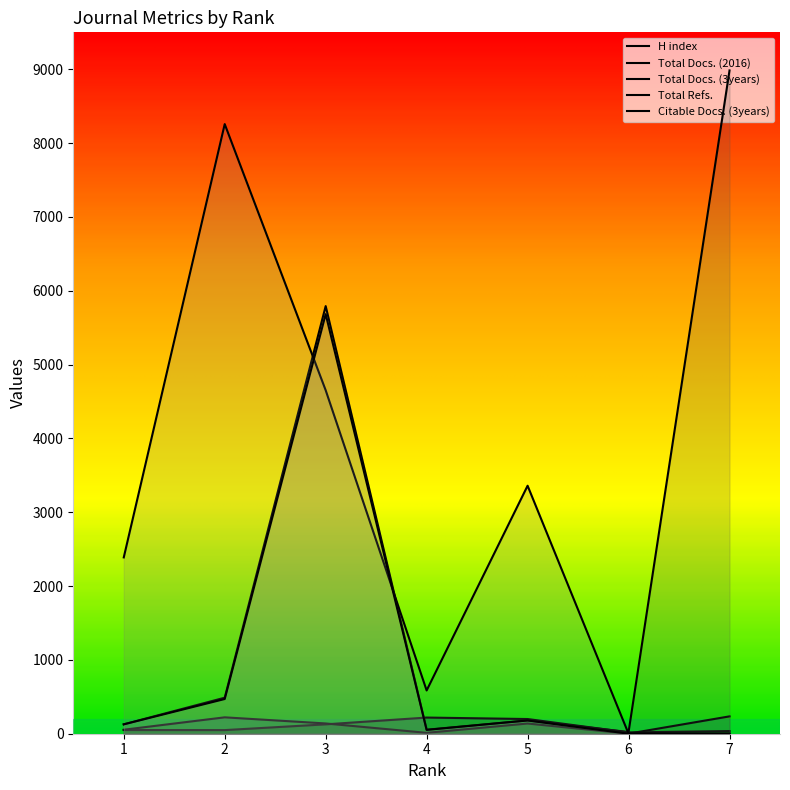

Reading right to left, extract all data points from this chart.

H index: 36	18	199	219	127	49	50
Total Docs. (2016): 235	1	138	12	139	222	54
Total Docs. (3years): 8984	23	180	54	5792	488	127
Total Refs.: 0	0	3359	586	4652	8257	2388
Citable Docs. (3years): 1	0	179	52	5683	470	127